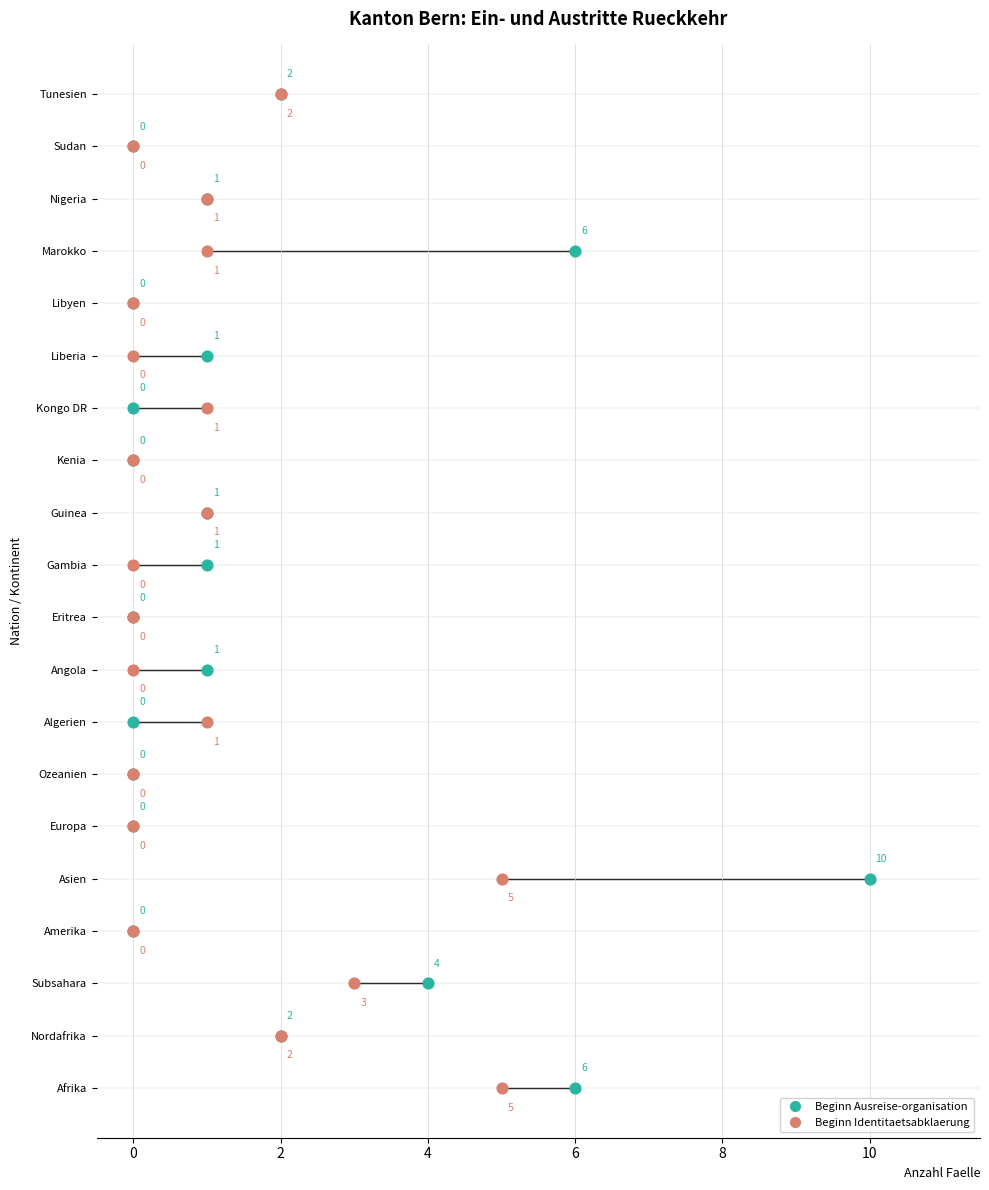

What are all the series names shown in the legend?

Beginn Ausreise-organisation, Beginn Identitaetsabklaerung